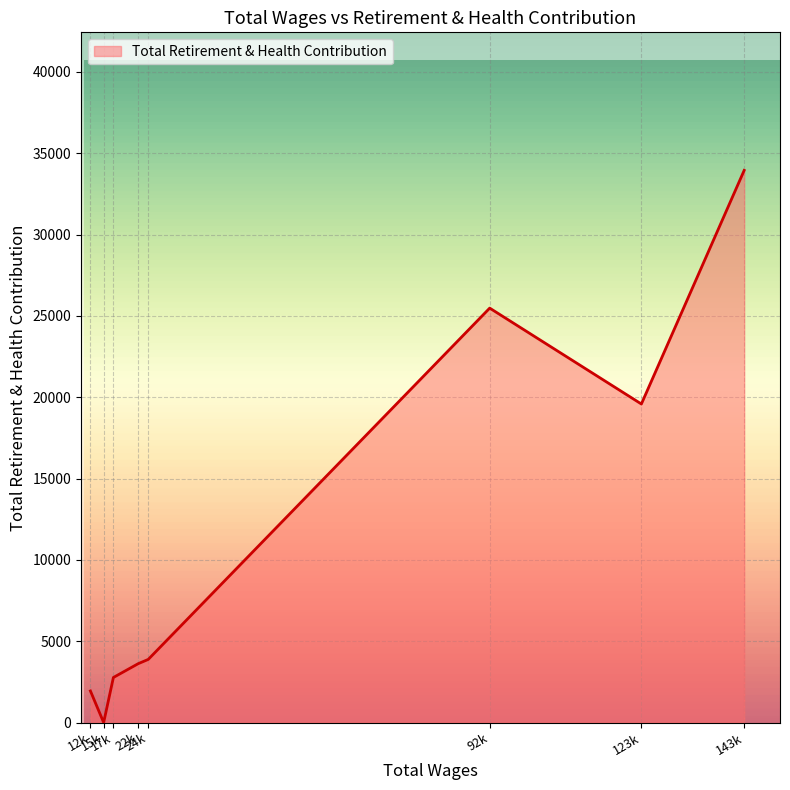

What is the greatest value displayed?

33946